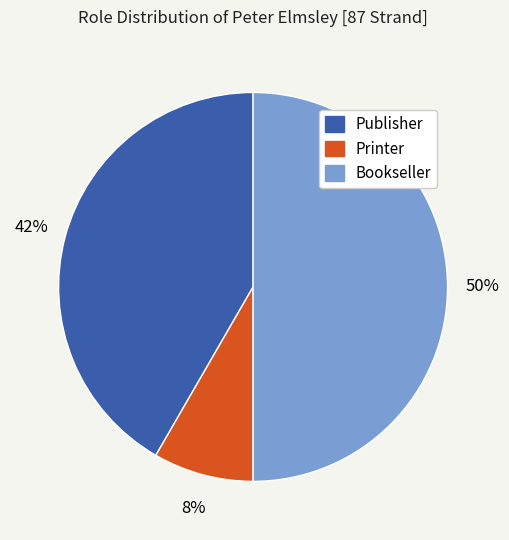

To the nearest percent, what is the average slice percentage?

33%